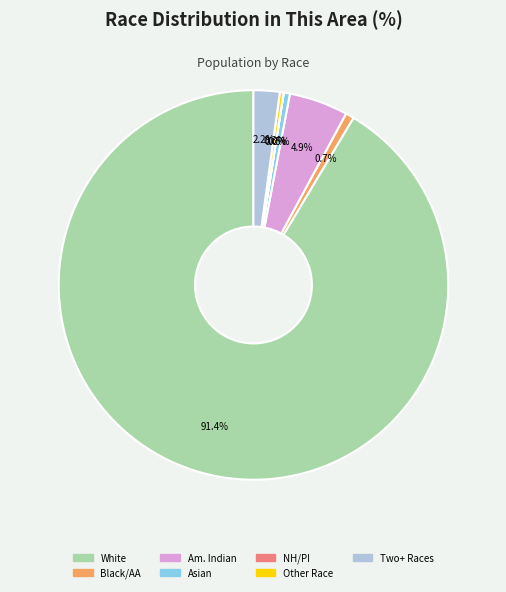

Is there any slice that represents more than half of the pie?

Yes